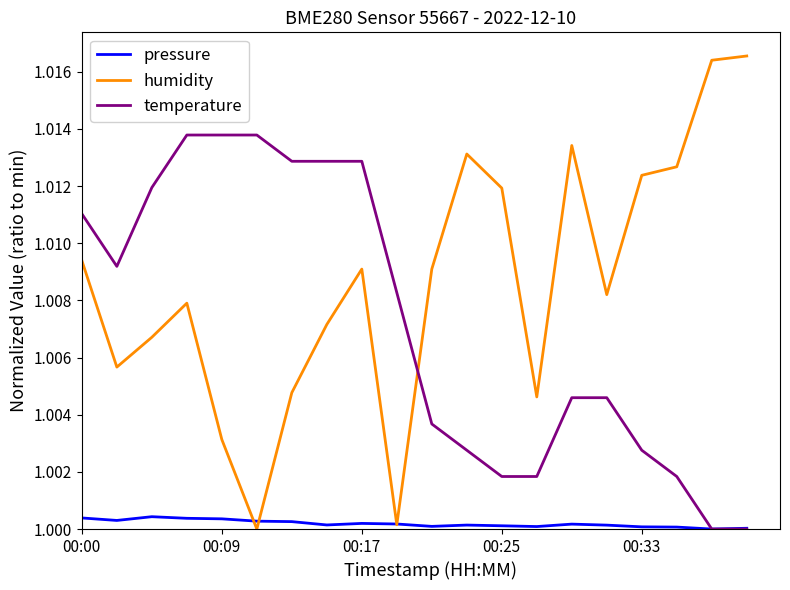

Which series has the largest total across all categories?

humidity